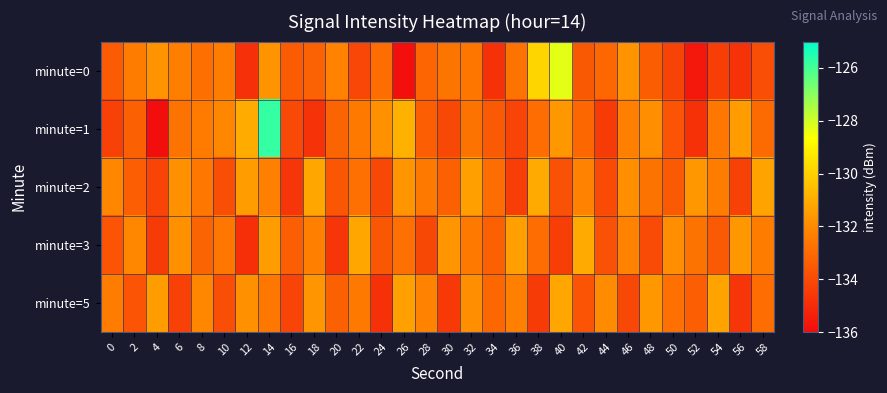

Count the number of categories in the chart.

30